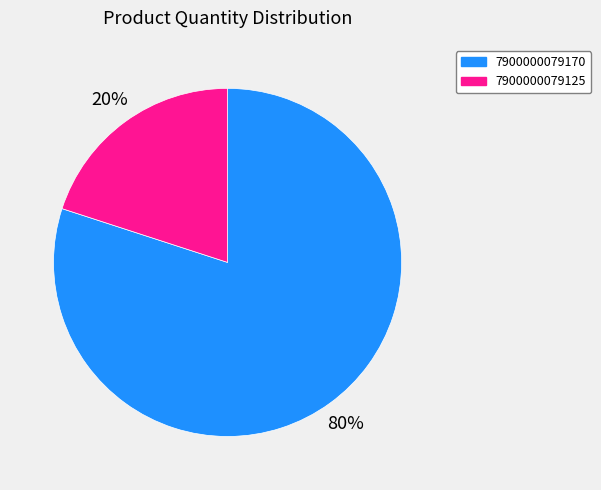

Is the sum of 7900000079125 and 7900000079170 greater than half?

Yes